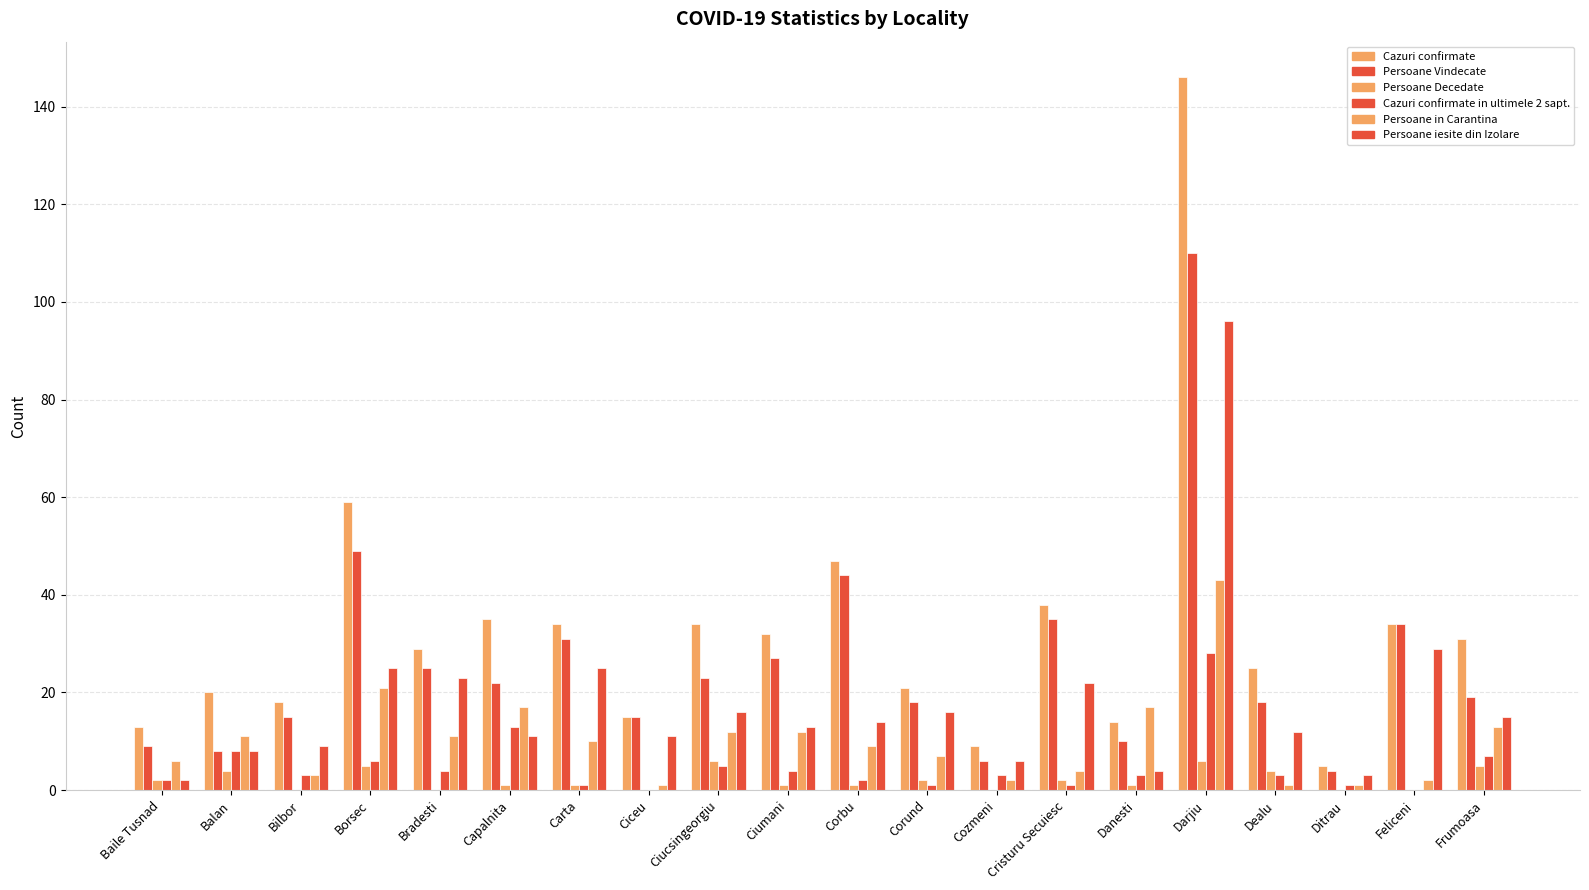

What is the label of the 2nd bar from the right?

Feliceni